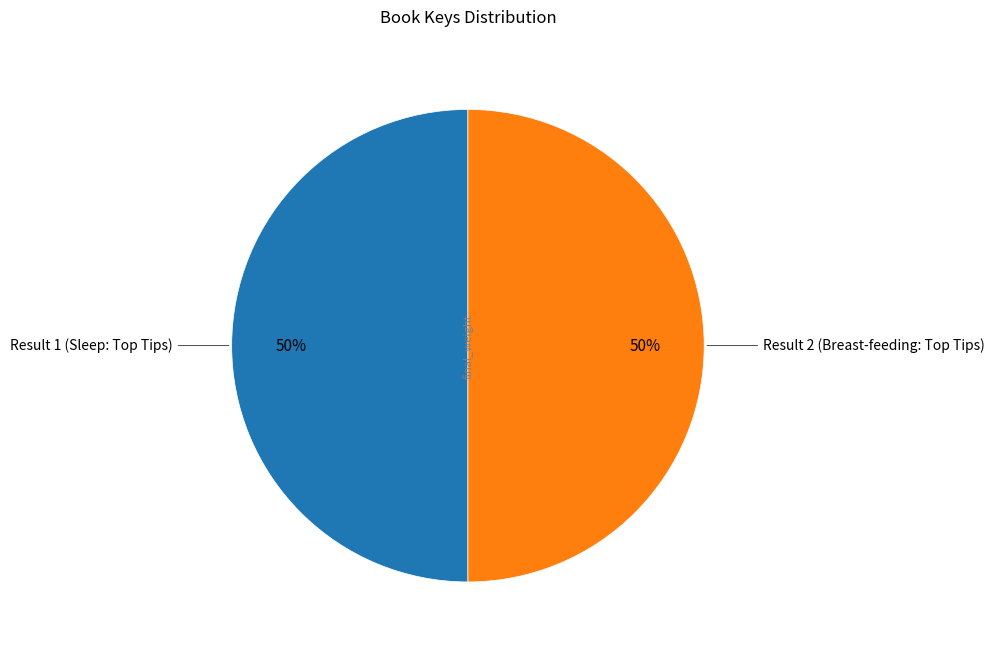

How many slices are in this pie chart?

2